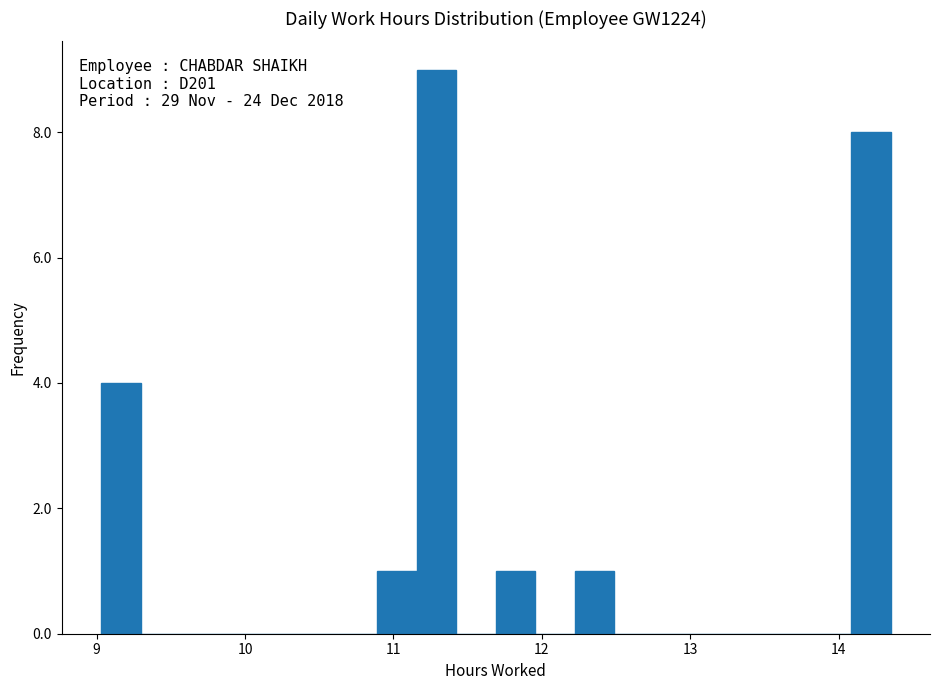

Read against the x-axis, roughly where is the centre of the tallest bar?

11.3